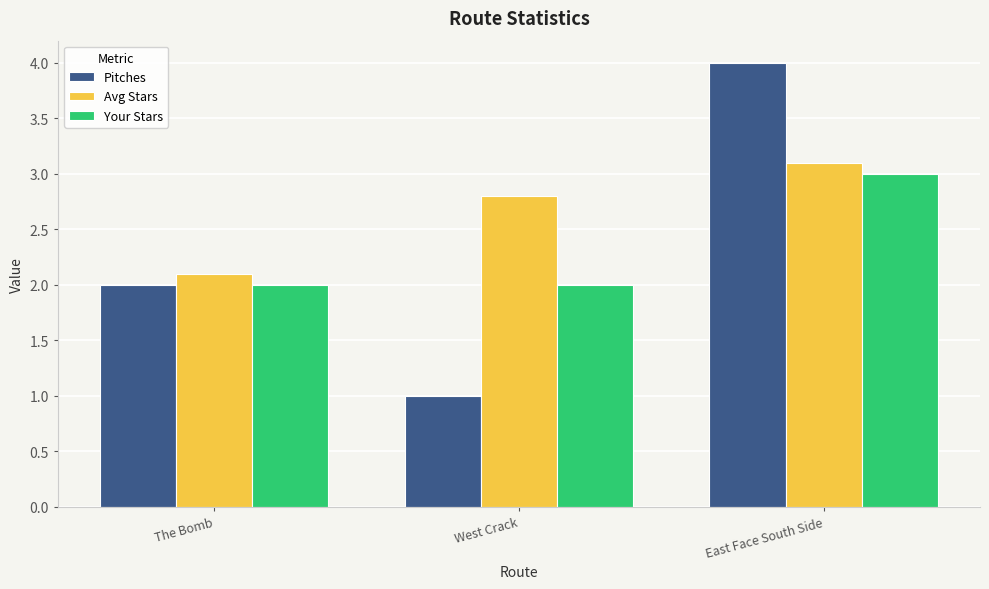

What is the average value of the Pitches series?

2.3